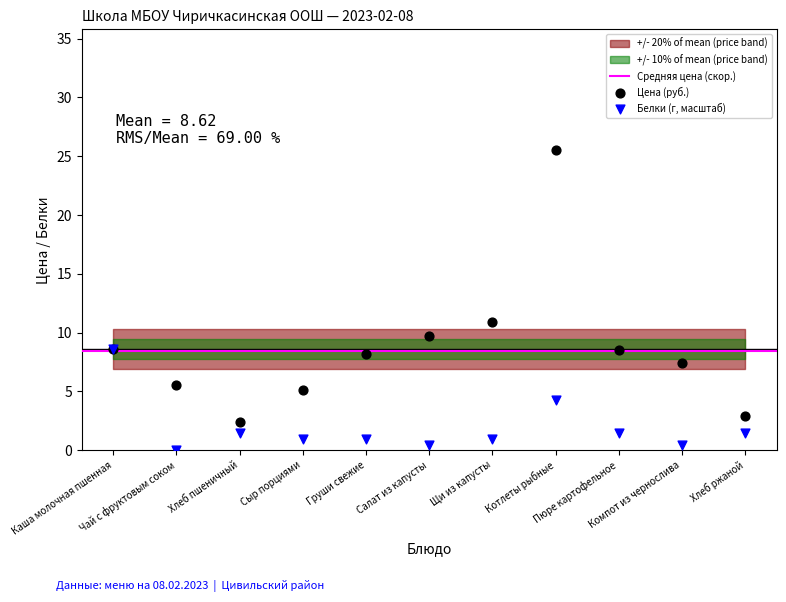

Which series reaches the maximum Y coordinate?

Цена (руб.)